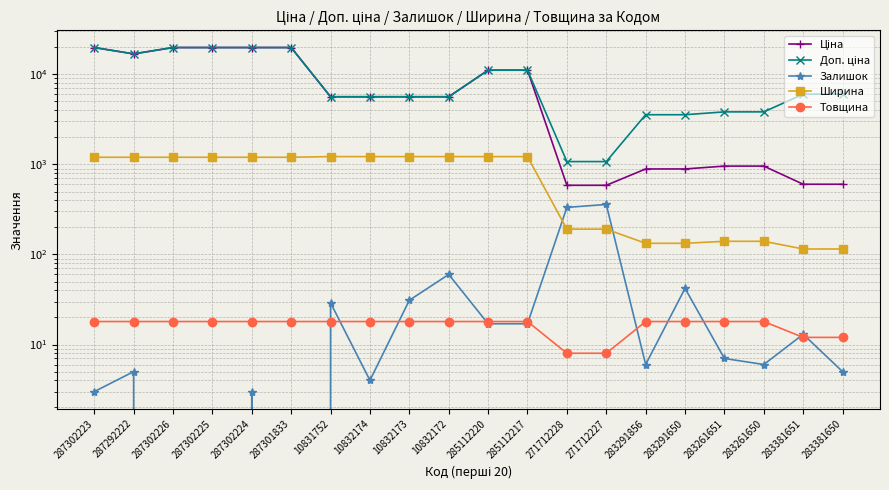

Which series has the largest range (max minus min)?

Ціна